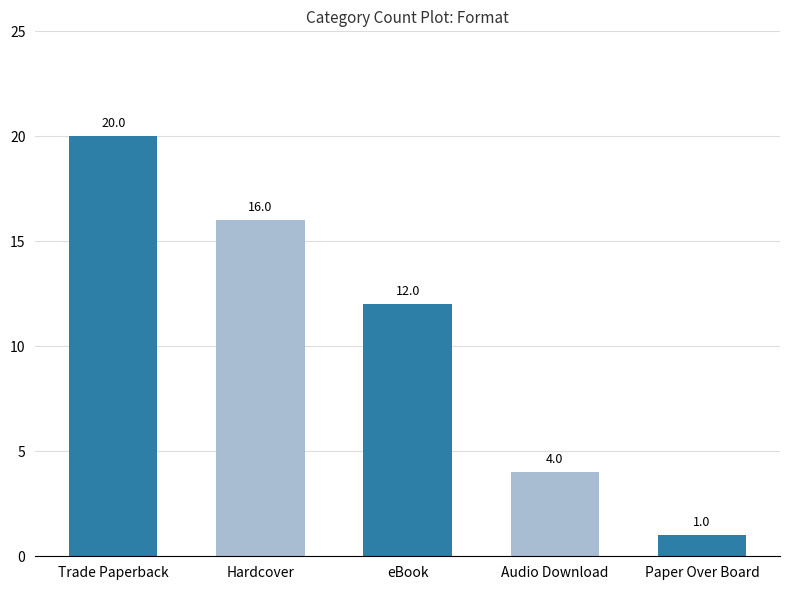

Between Audio Download and eBook, which is larger?

eBook